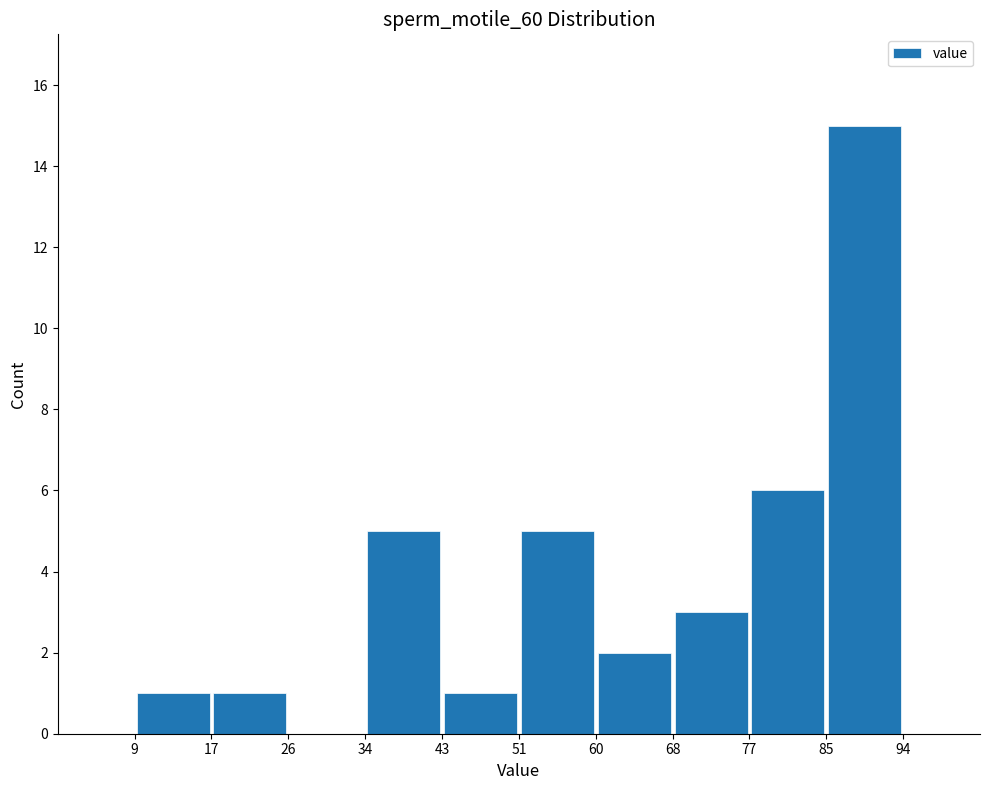

Over which range of the x-axis is the bar tallest?

85 to 94